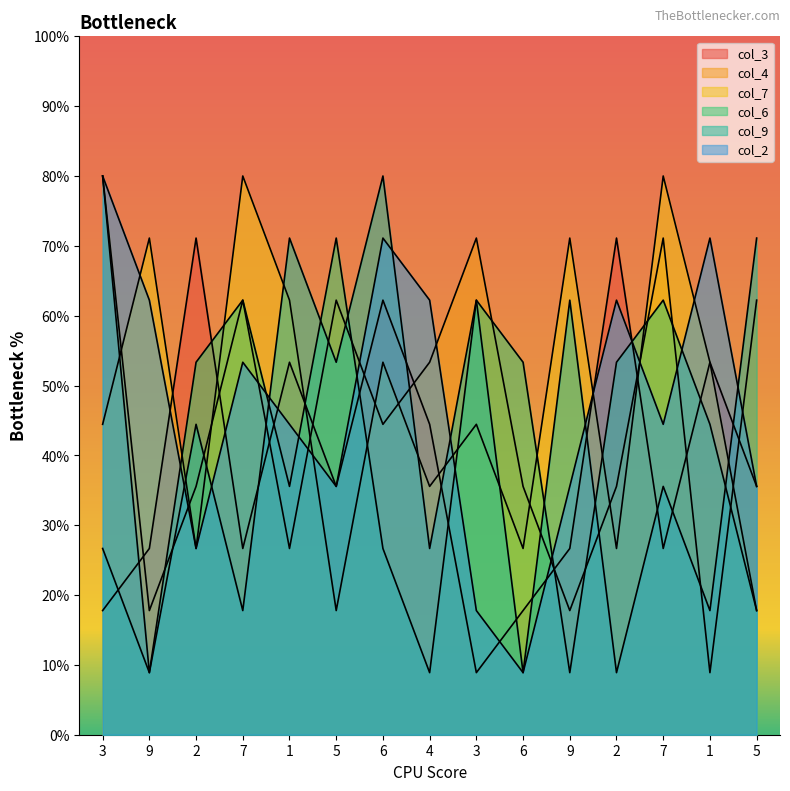

Which series has the largest range (max minus min)?

col_4